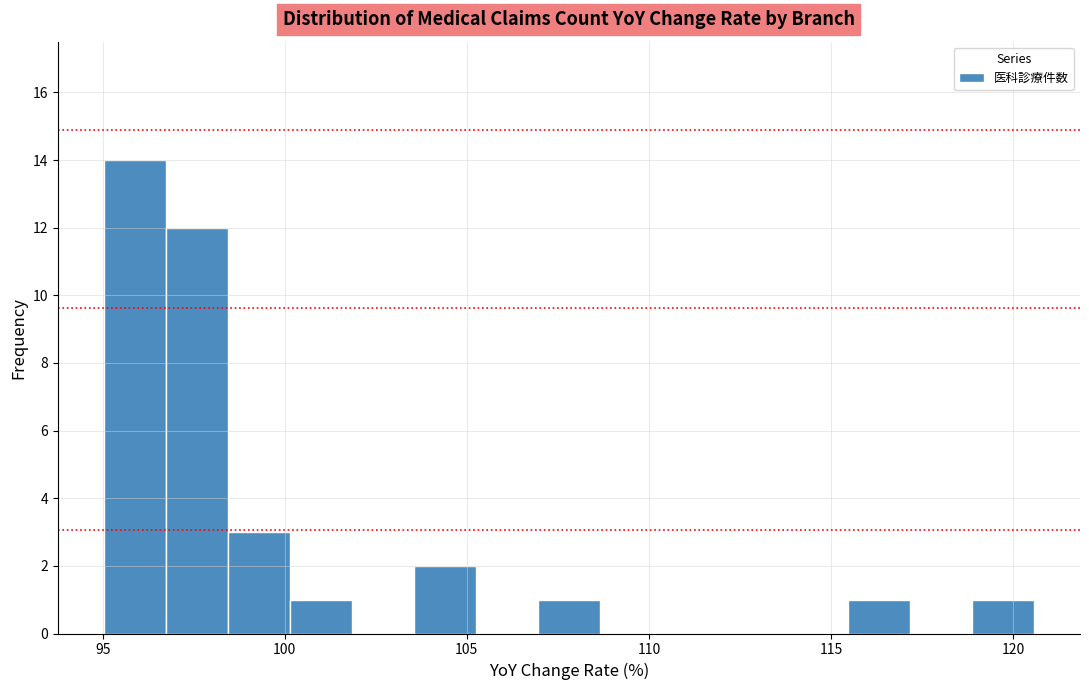

Read against the x-axis, roughly where is the centre of the tallest bar?

96.0